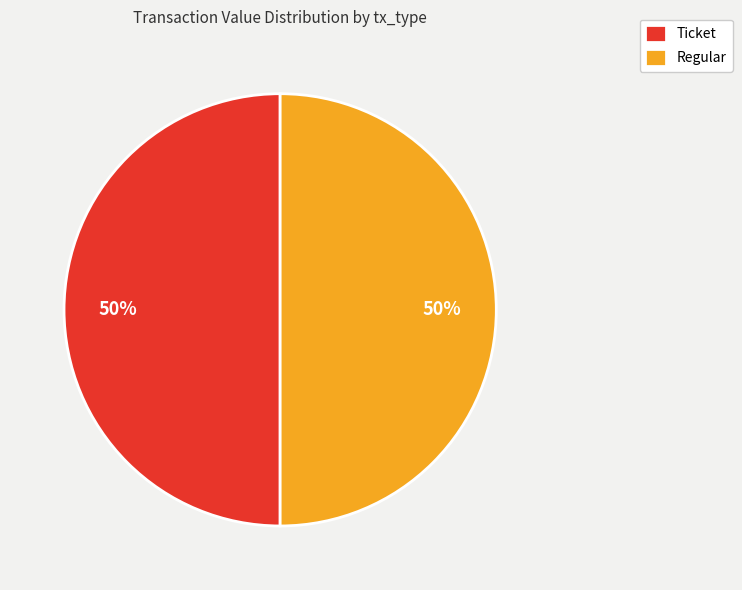

True or false: Ticket accounts for 50% of the total.

True